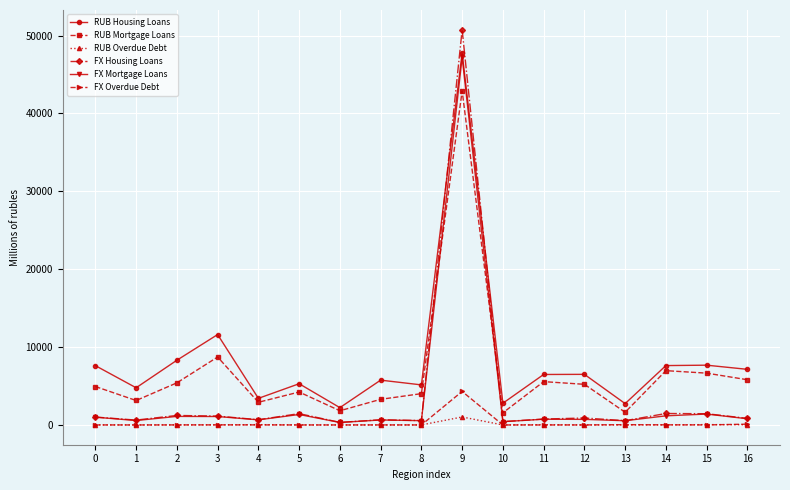

At which category is the sum across all series the highest?

9